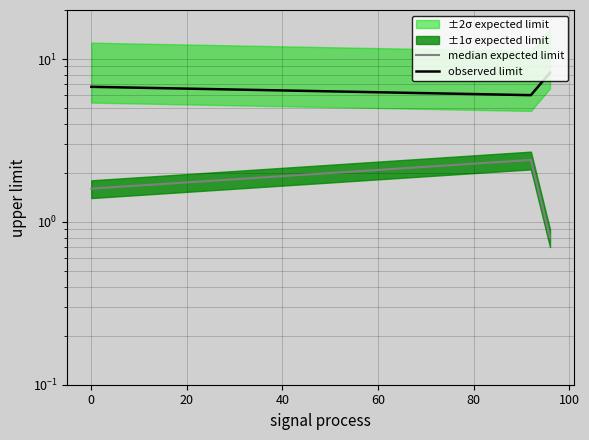

Does the chart have visible grid lines?

Yes